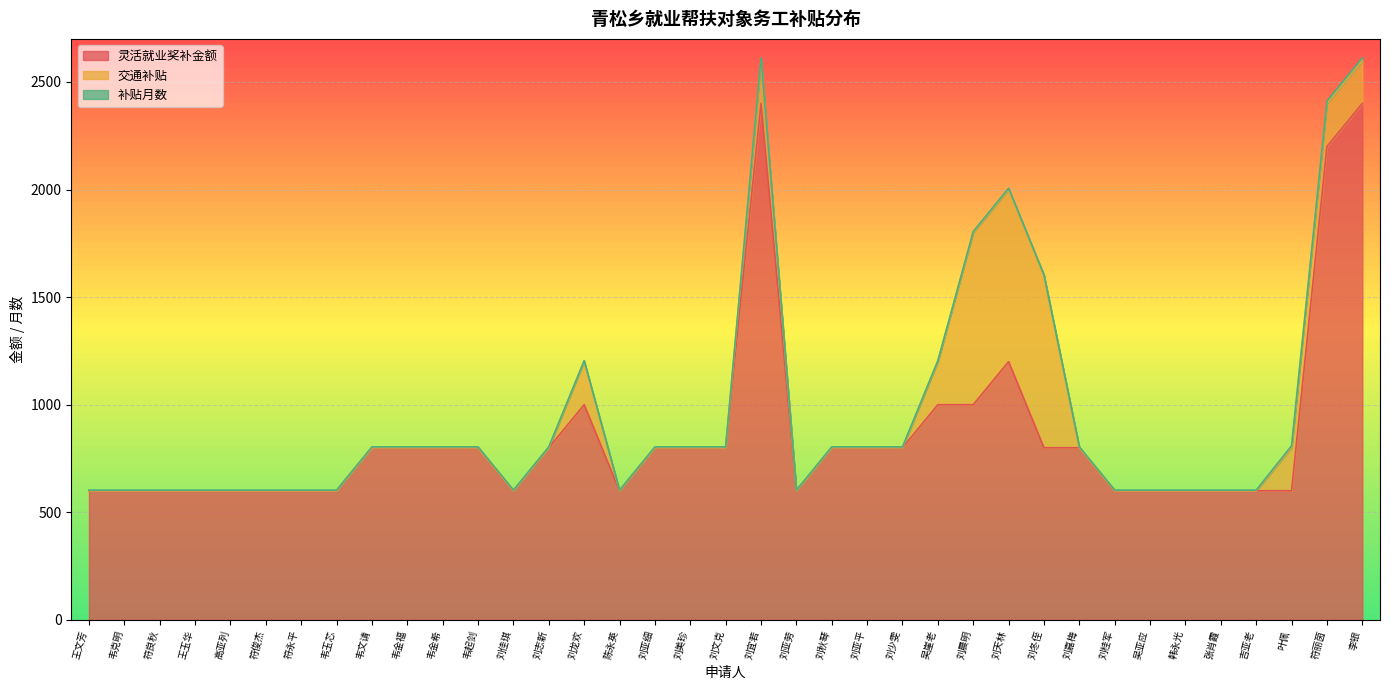

How many interior local peaks does the 交通补贴 series have?

2